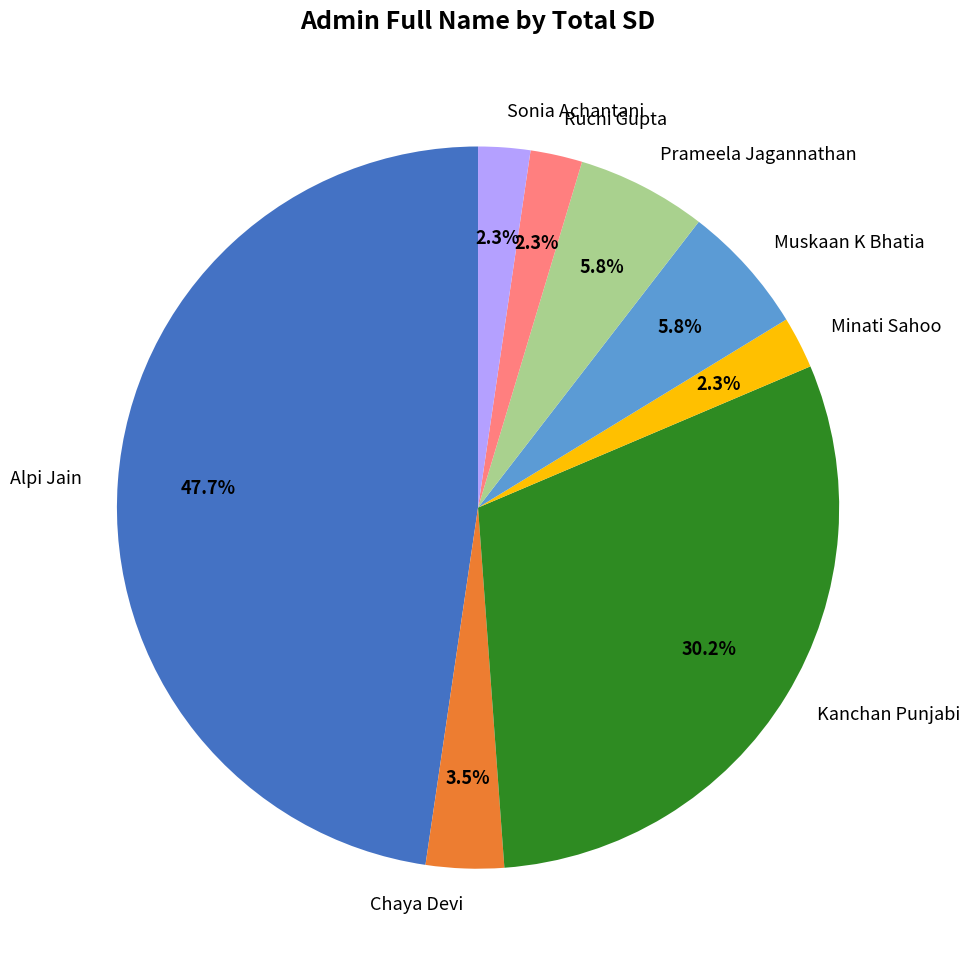

How many segments does this pie chart have?

8